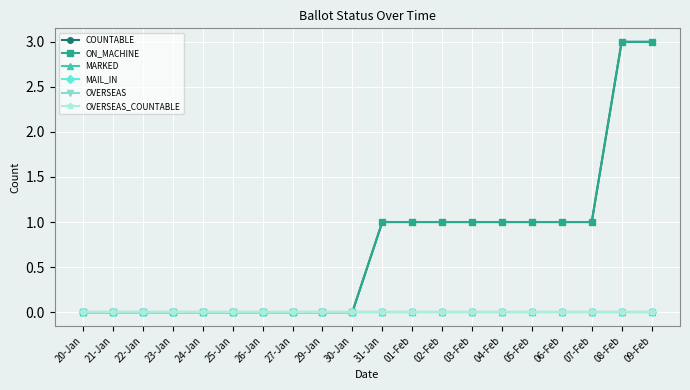

At which label is ON_MACHINE closest to 1?

31-Jan